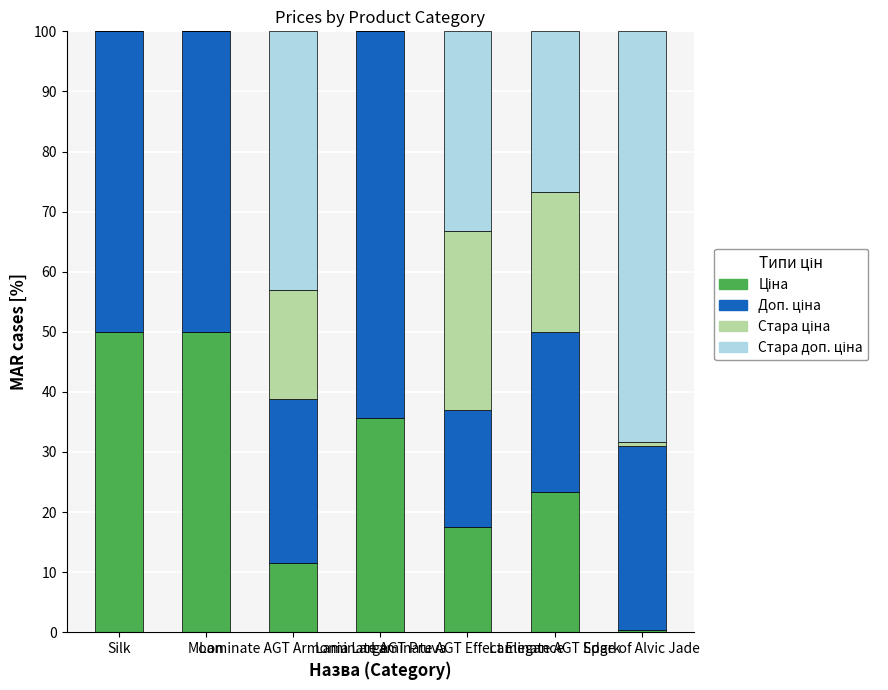

Count the number of data series in this chart.

4